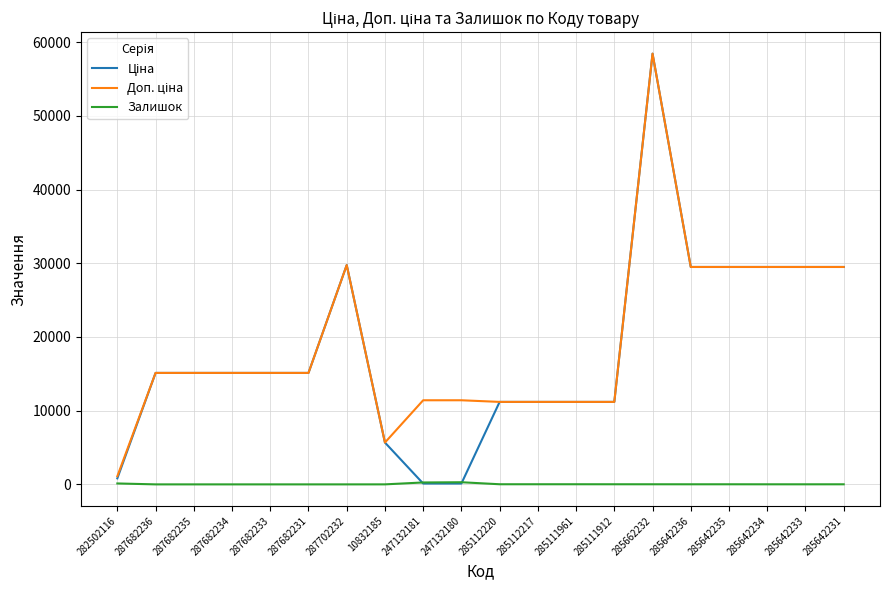

Does the chart have visible grid lines?

Yes